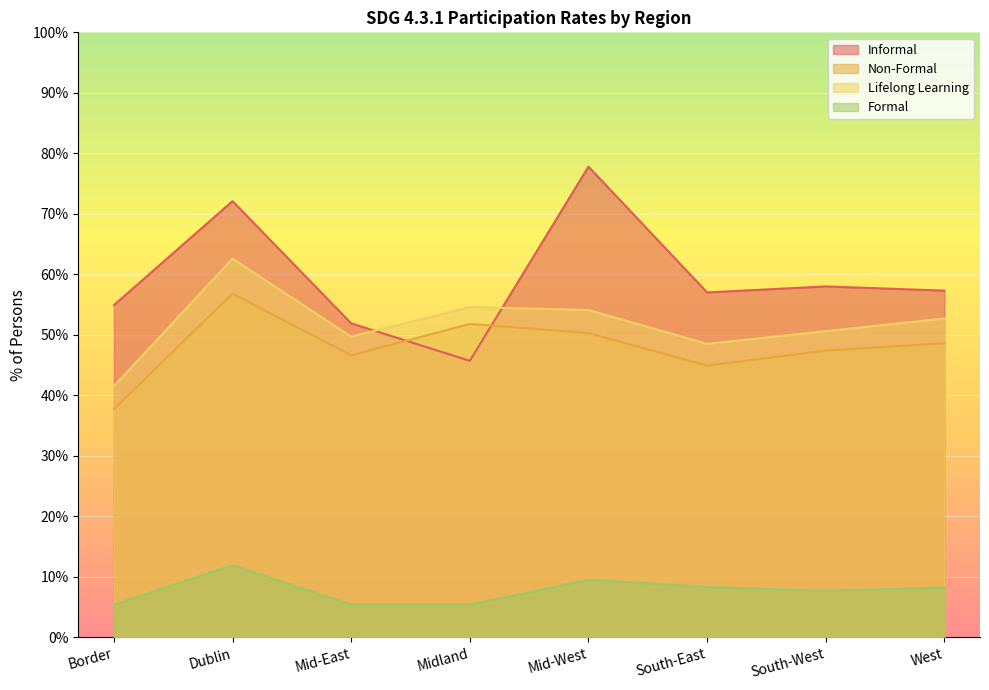

True or false: Lifelong Learning and Formal intersect in this chart.

False